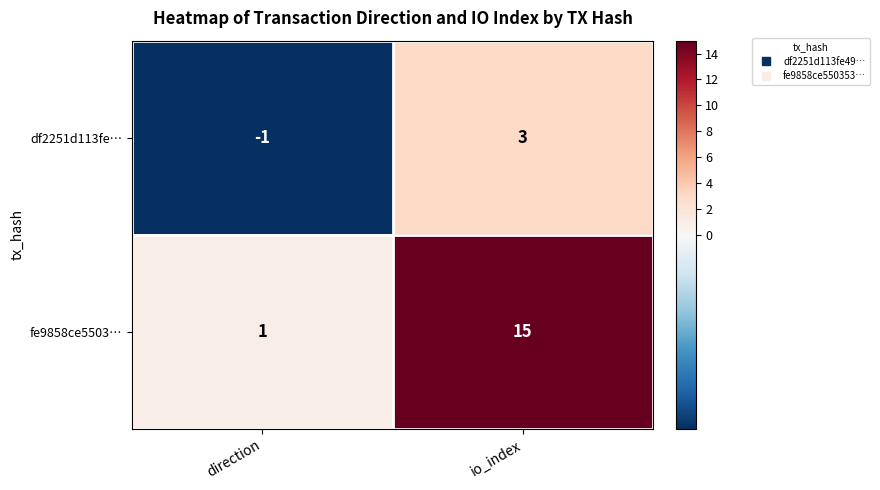

Reading left to right, transcribe all the data shown in this chart.

df2251d113fe…: direction=-1	io_index=3
fe9858ce5503…: direction=1	io_index=15